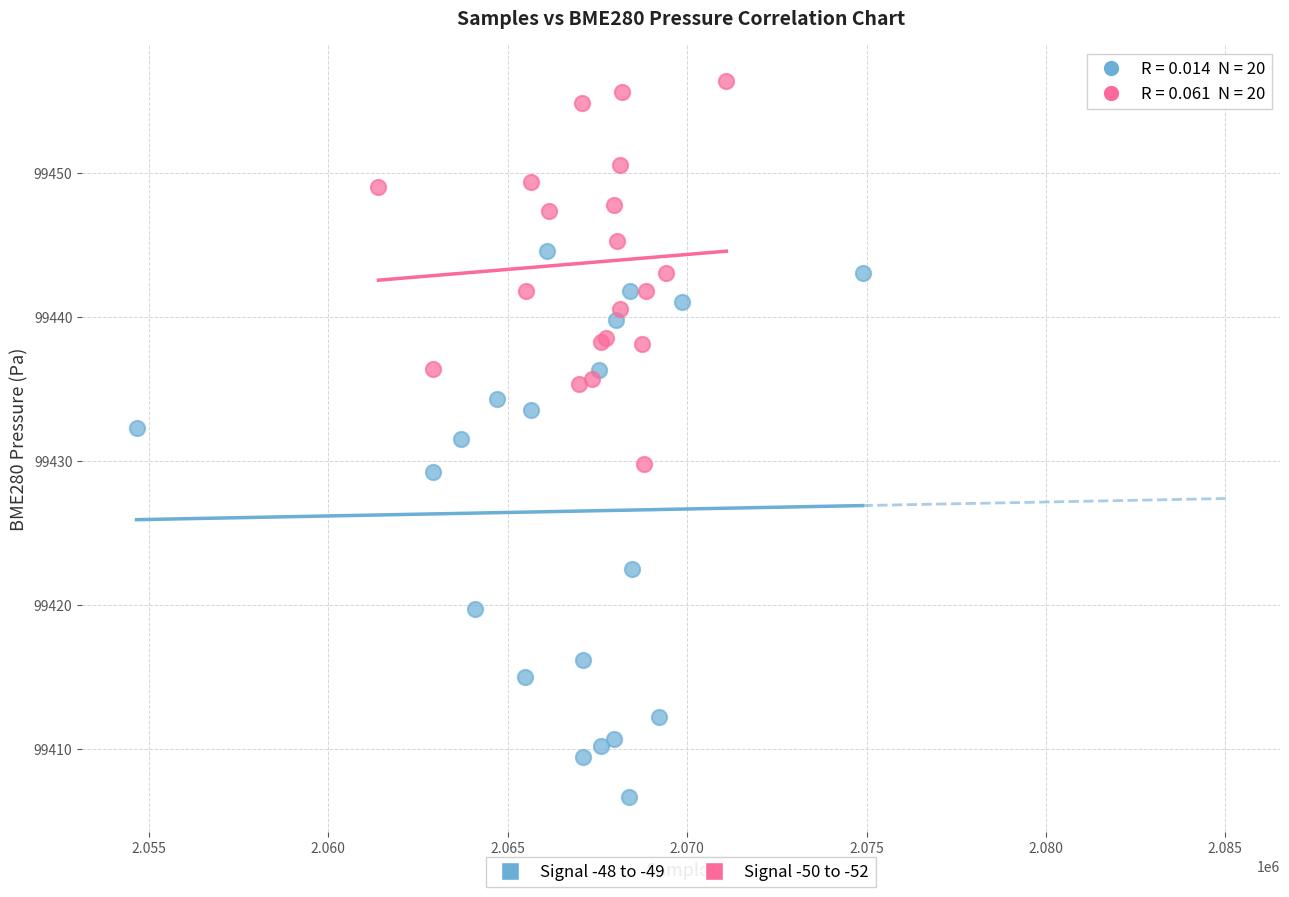

Which series contains the highest Y value?

Signal -50 to -52